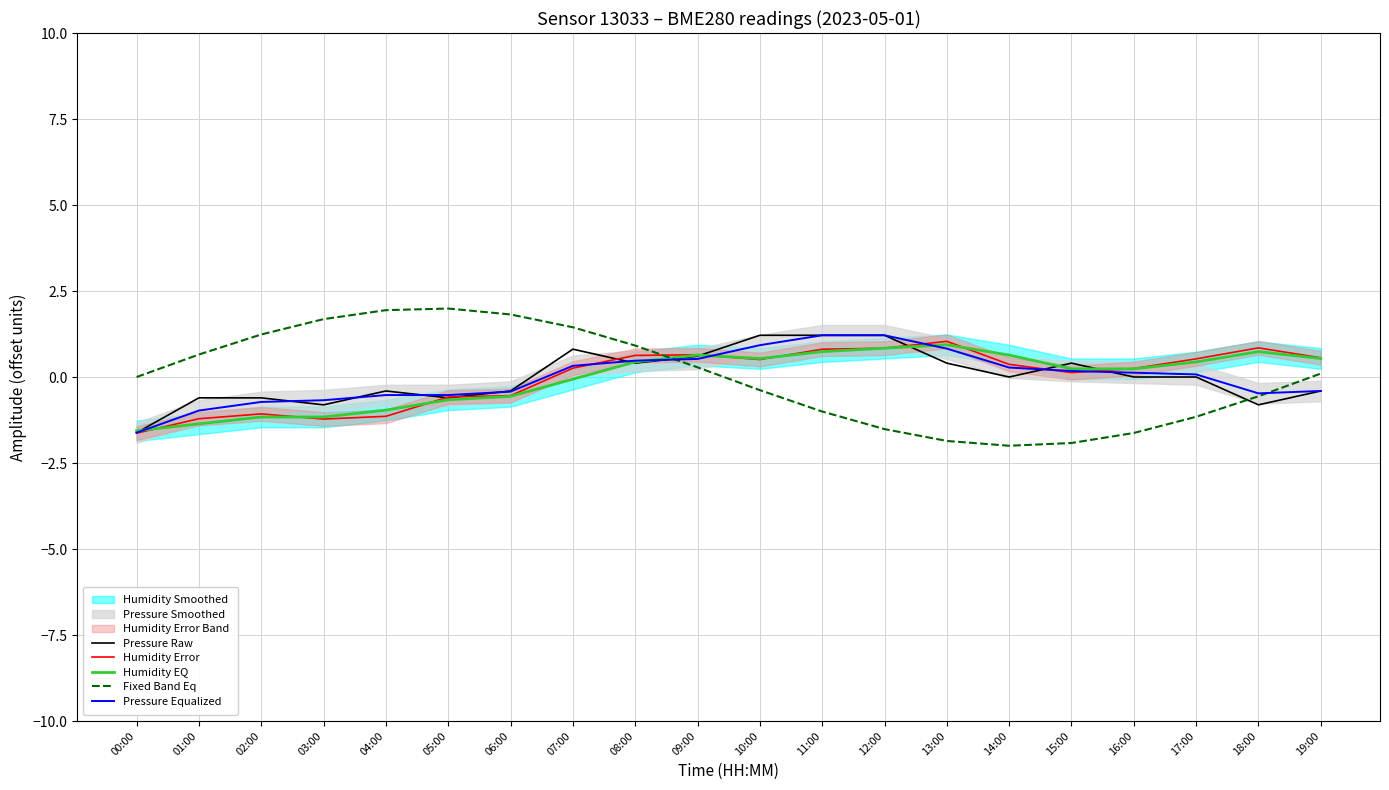

Where is the first local minimum for Humidity EQ?

10:00